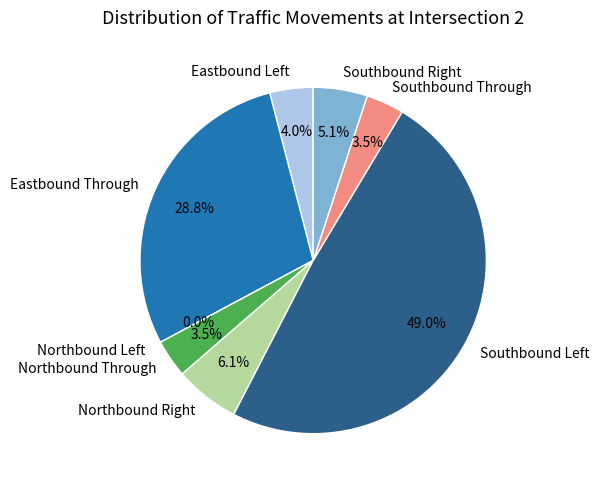

What is the smallest slice in the pie chart?

Northbound Left